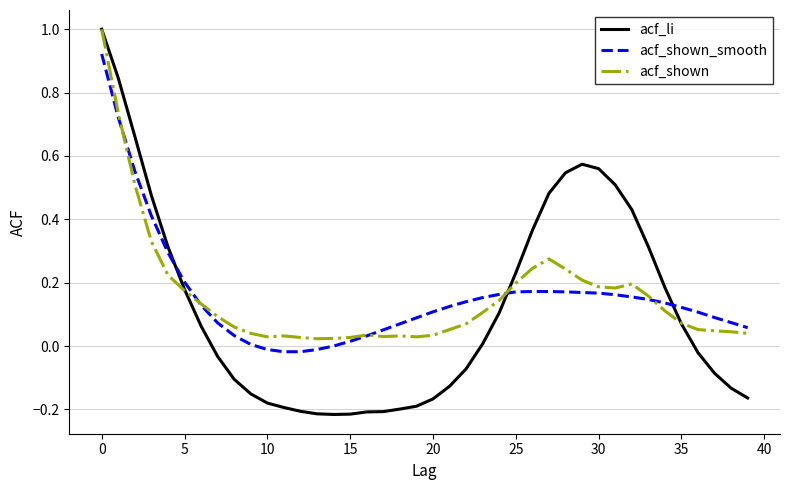

How many lines are shown in the chart?

3